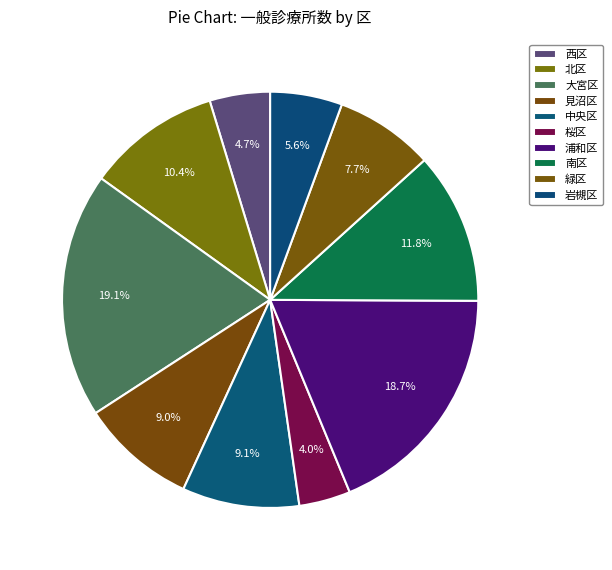

True or false: 大宮区 accounts for 11% of the total.

False